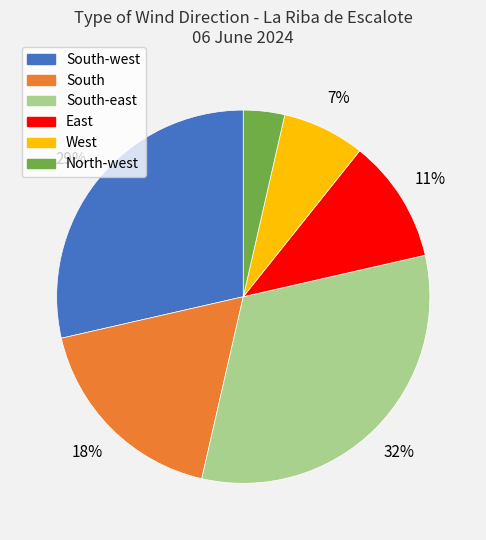

How many segments does this pie chart have?

6